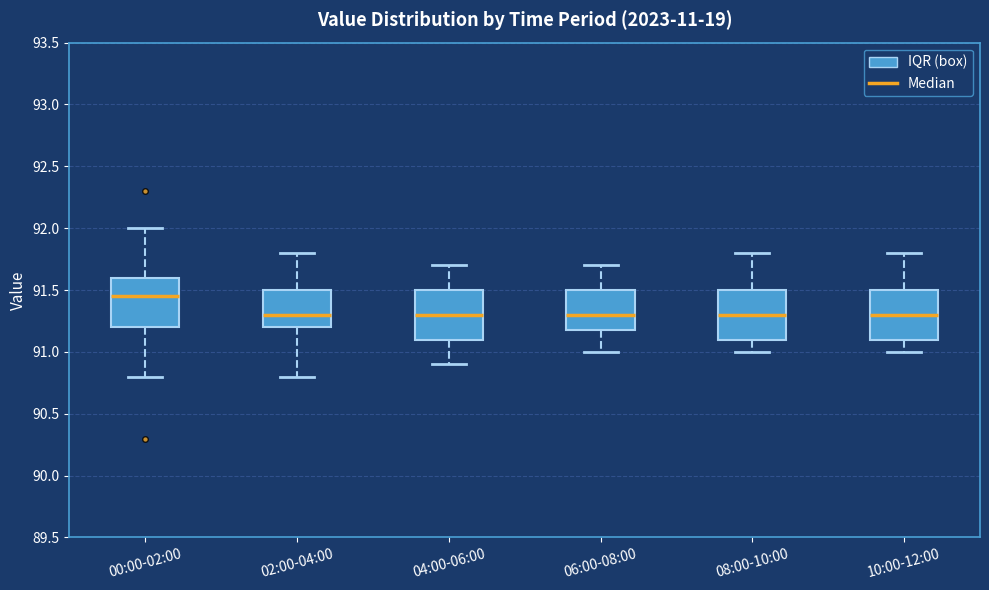

Where is the upper edge of the box for 04:00-06:00 on the y-axis? The values are not printed on the chart, so give them approximately, as read against the axis.

91.50